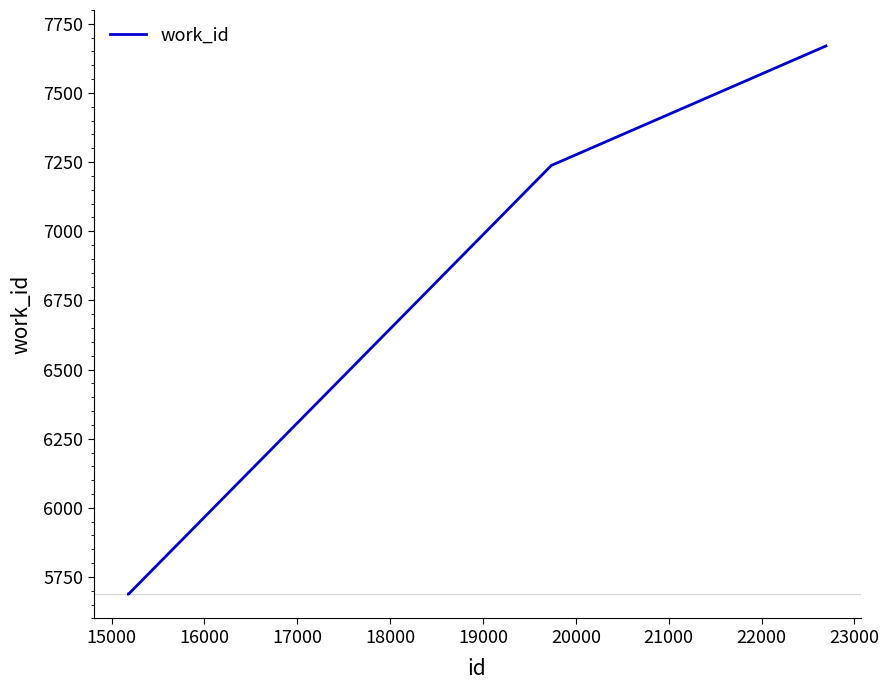

What is the minimum value shown in the chart?

5688